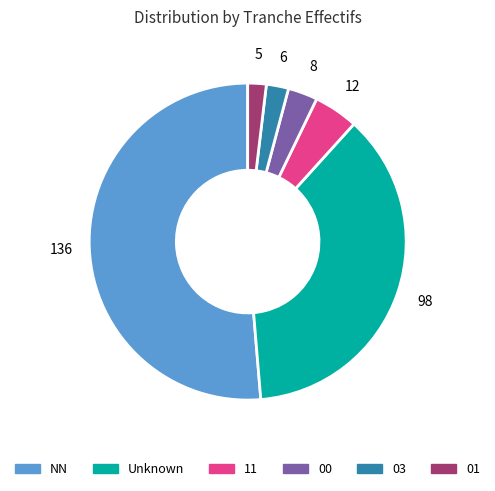

Count the number of slices in the pie.

6